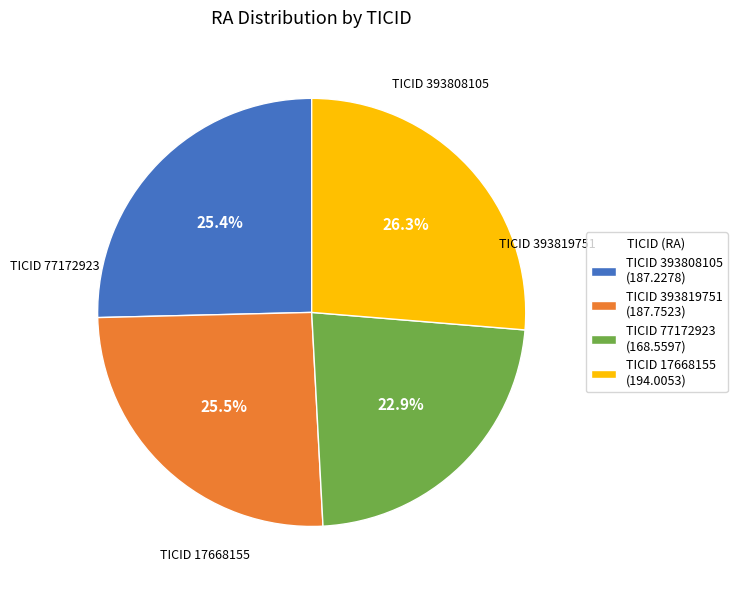

Does any single category account for the majority?

No